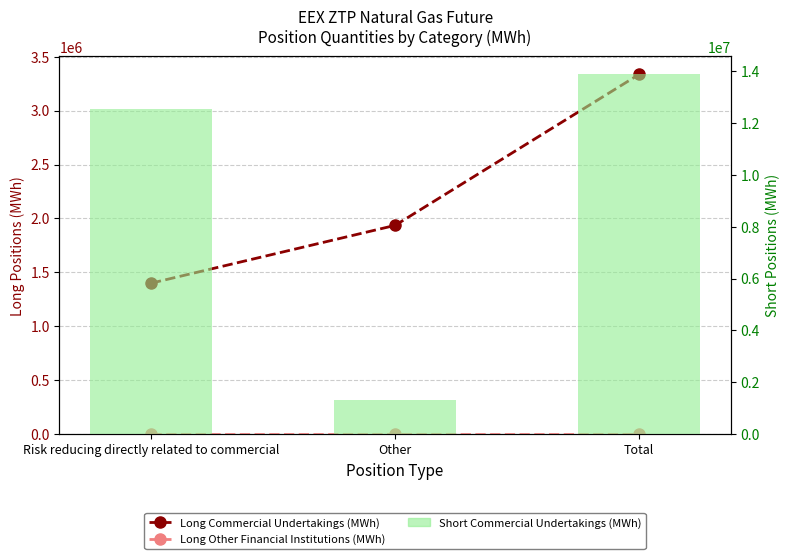

Which series has the largest total across all categories?

Short Commercial Undertakings (MWh)